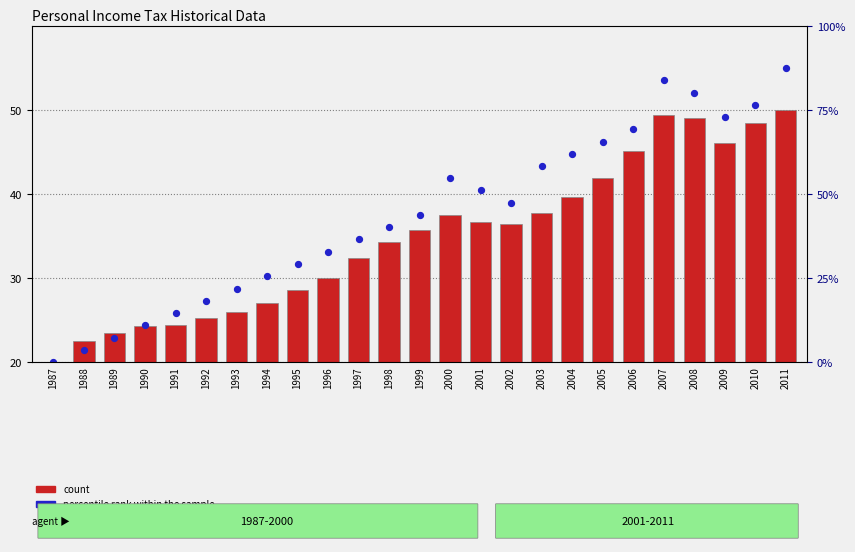

At which category is the sum across all series the highest?

2011